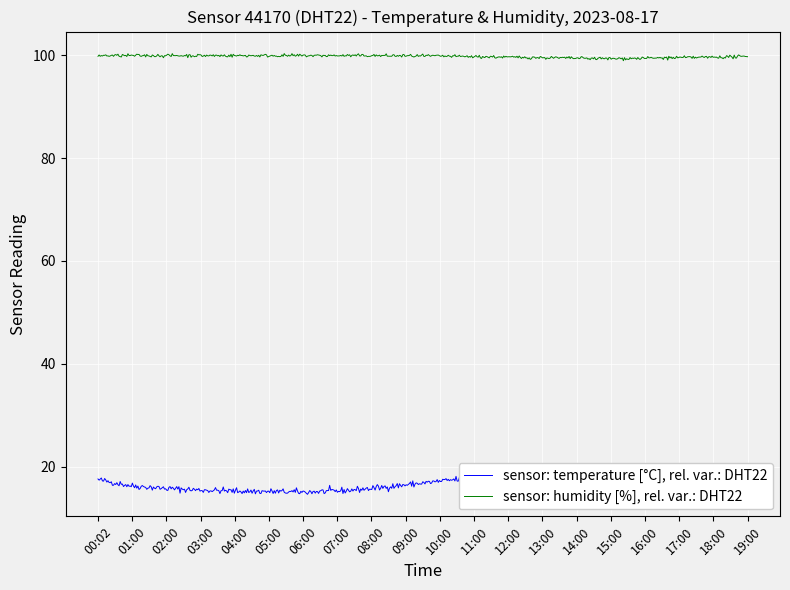

Reading left to right, transcribe all the data shown in this chart.

temperature: 00:02=17.5	01:00=16.3	02:00=15.8	03:00=15.5	04:00=15.3	05:00=15.2	06:00=15.1	07:00=15.3	08:00=15.8	09:00=16.5	10:00=17.2	11:00=17.9	12:00=18.5	13:00=19.1	14:00=19.5	15:00=19.8	16:00=19.6	17:00=19.2	18:00=18.7	19:00=18.1
humidity: 00:02=99.9	01:00=99.9	02:00=99.9	03:00=99.9	04:00=99.9	05:00=99.9	06:00=99.9	07:00=99.9	08:00=99.9	09:00=99.8	10:00=99.8	11:00=99.7	12:00=99.6	13:00=99.5	14:00=99.4	15:00=99.3	16:00=99.4	17:00=99.5	18:00=99.6	19:00=99.7